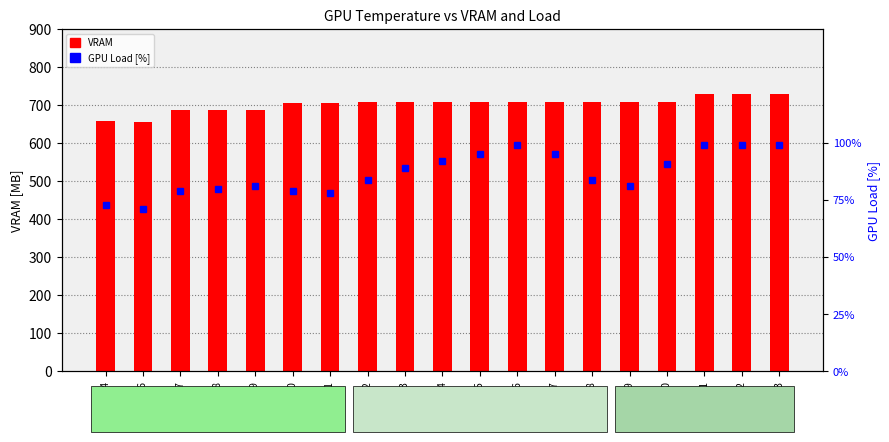

What is the value of the VRAM bar at the 10th from the left?

707